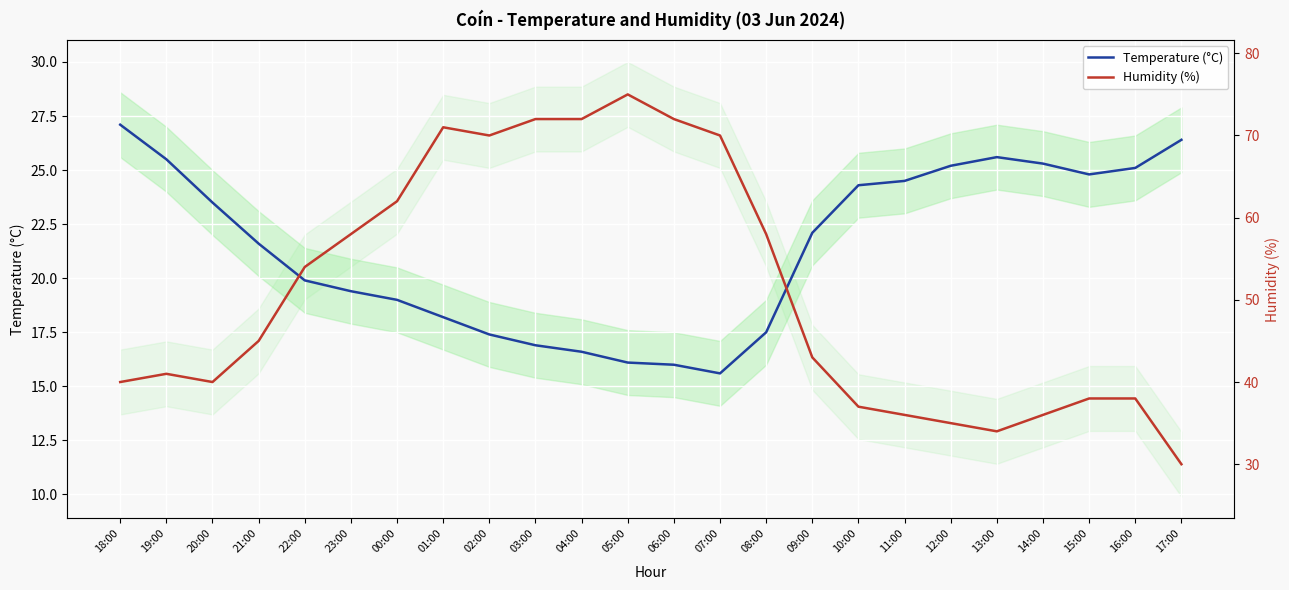

What is the spread (max minus min) of values at 18:00?

12.9